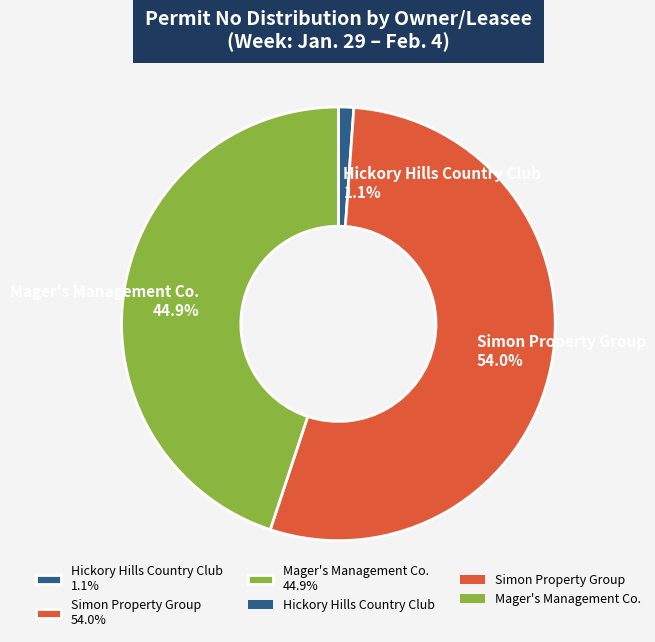

What percentage do Hickory Hills Country Club and Mager's Management Co. together represent?

46.0%